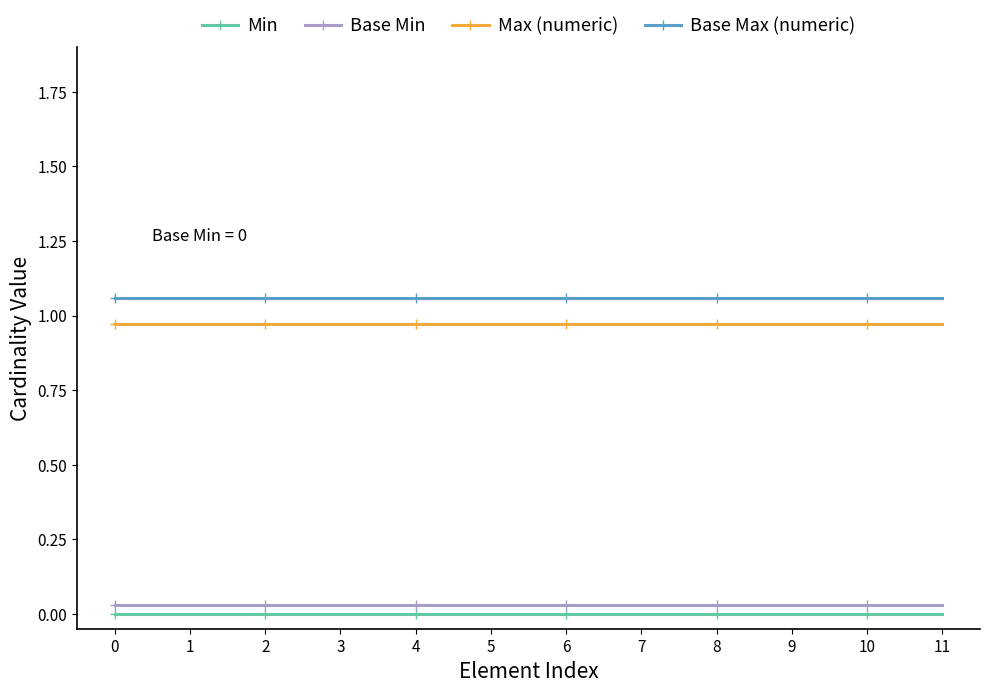

Which series has the largest range (max minus min)?

Min